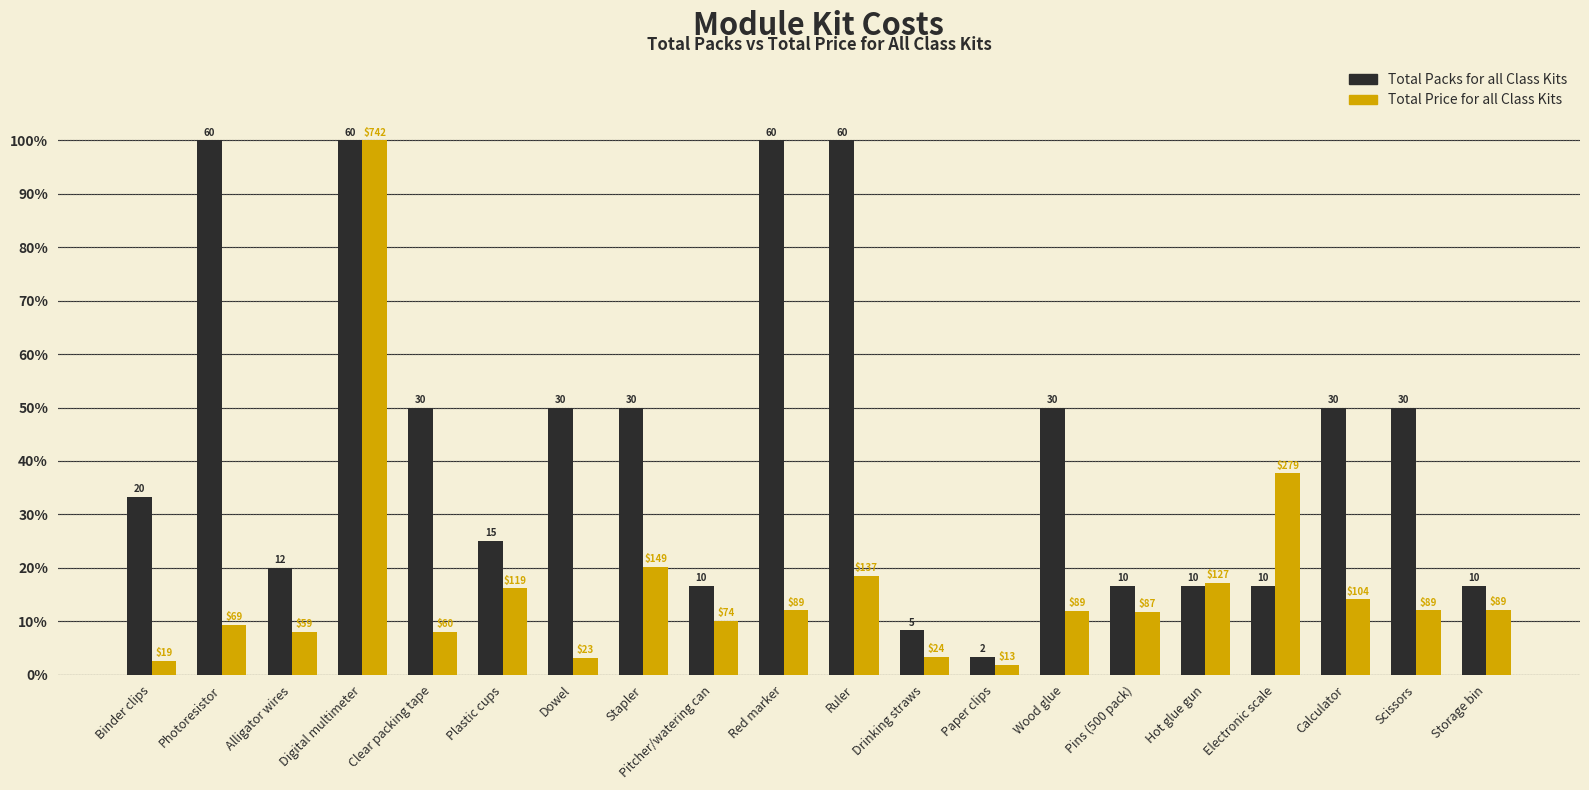

What is the spread (max minus min) of values at Scissors?

37.9